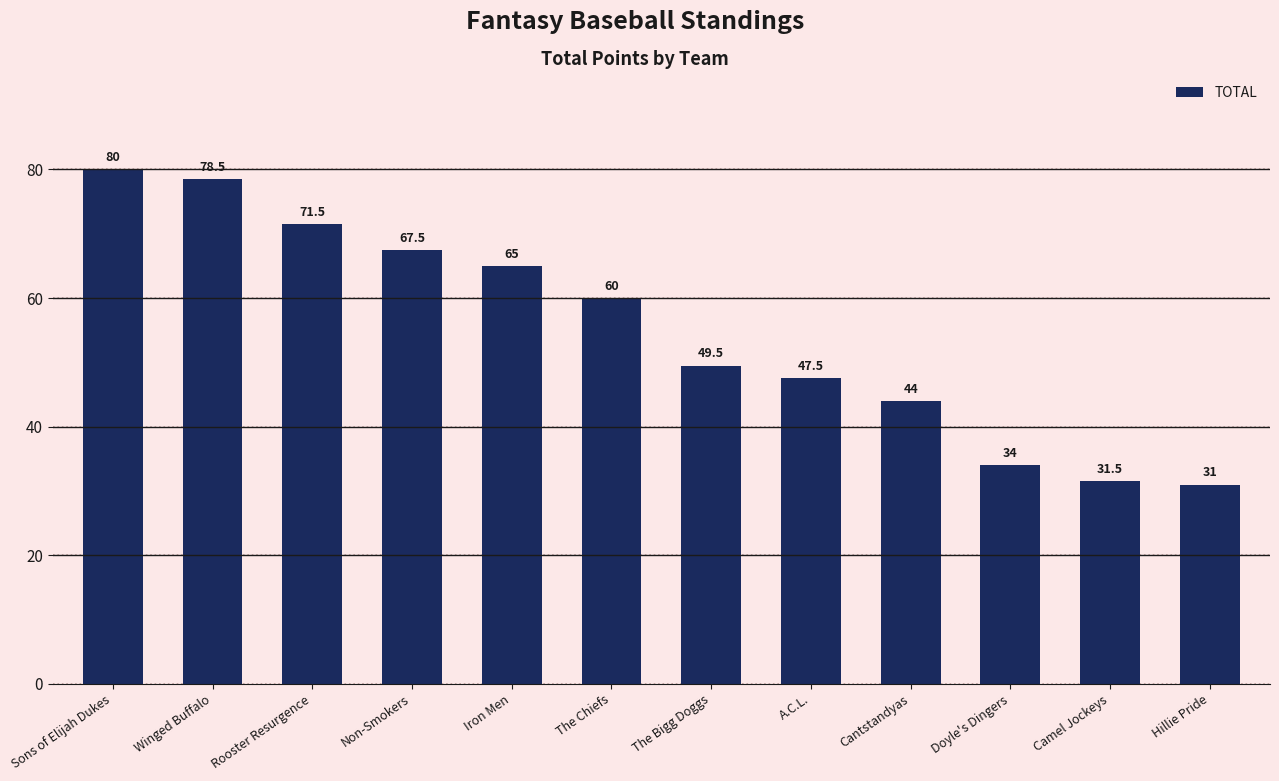

What is the label of the 2nd bar from the left?

Winged Buffalo